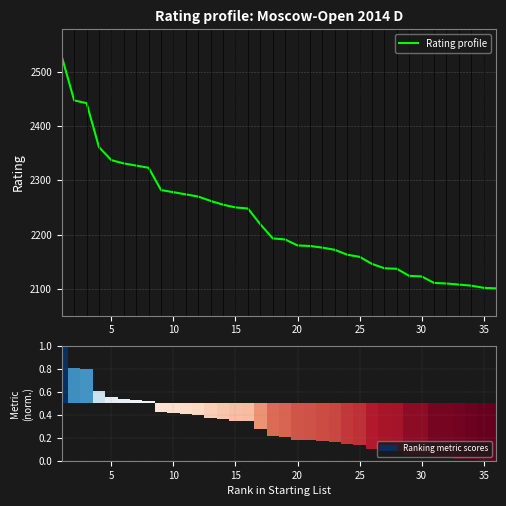

What is the value of the Rating profile bar at the 35th from the left?

2102.0